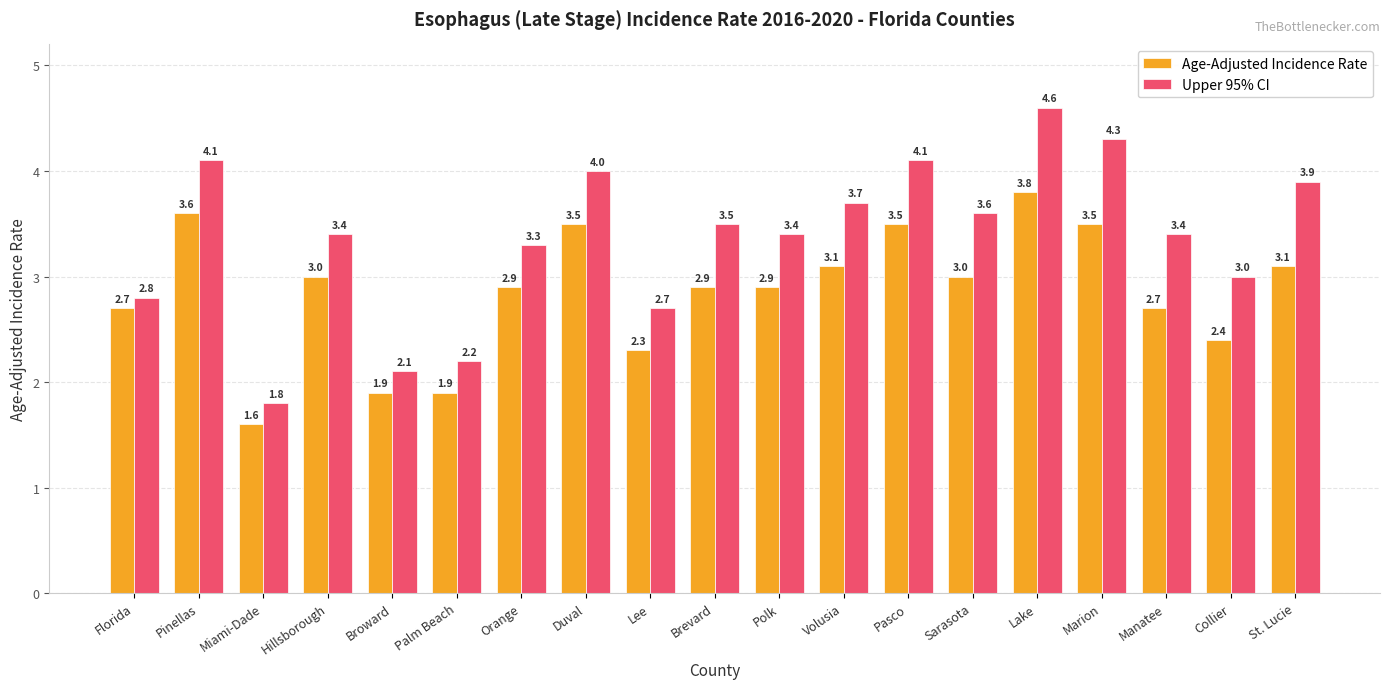

Which series has the largest total across all categories?

Upper 95% CI